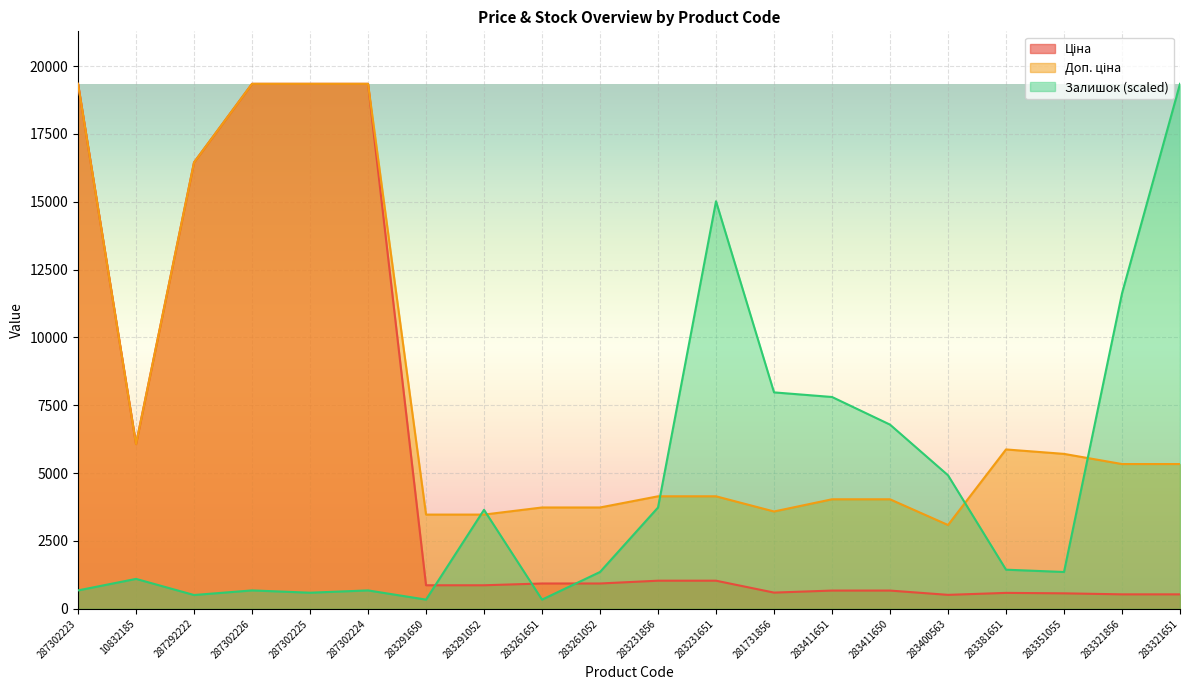

At which label is Залишок closest to 9841?

283321856